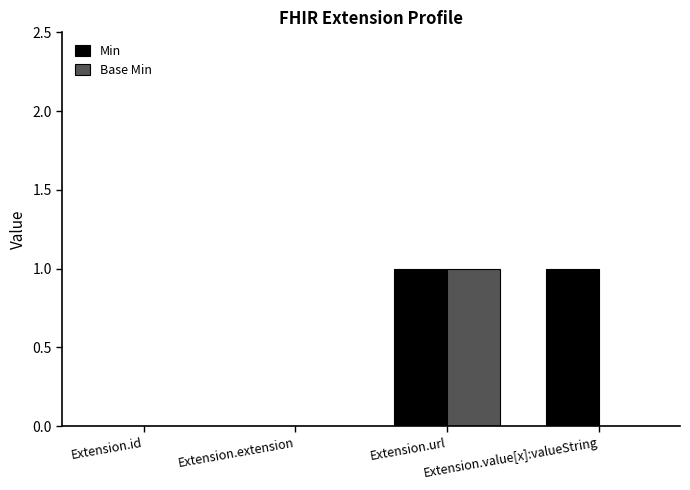

What is the sum of all Min values?

2